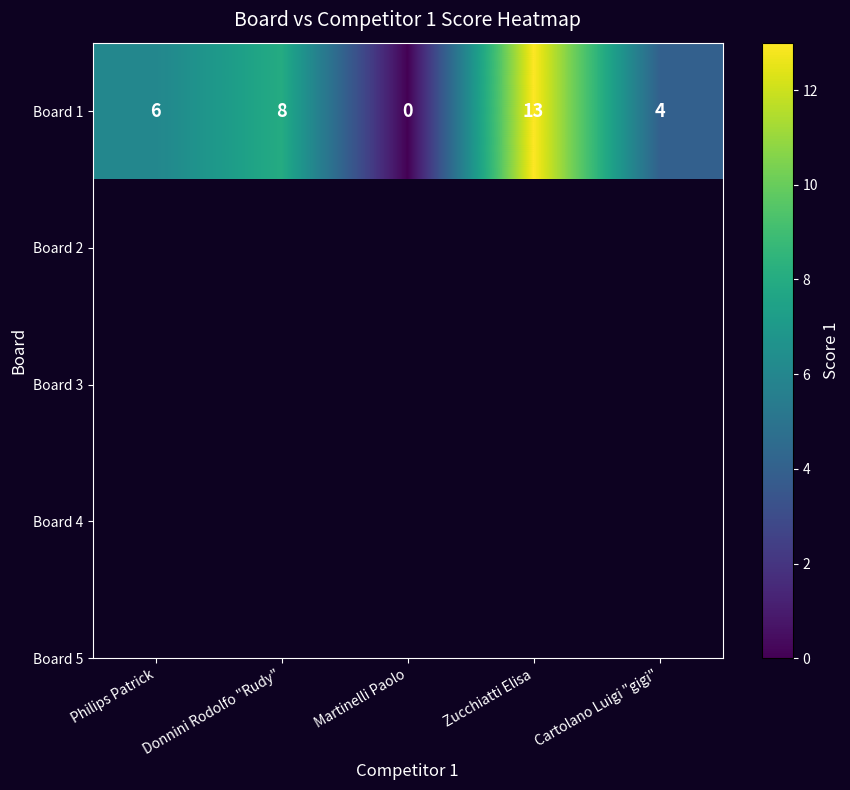

Reading right to left, what are all the values shown in this chart?

4	13	0	8	6